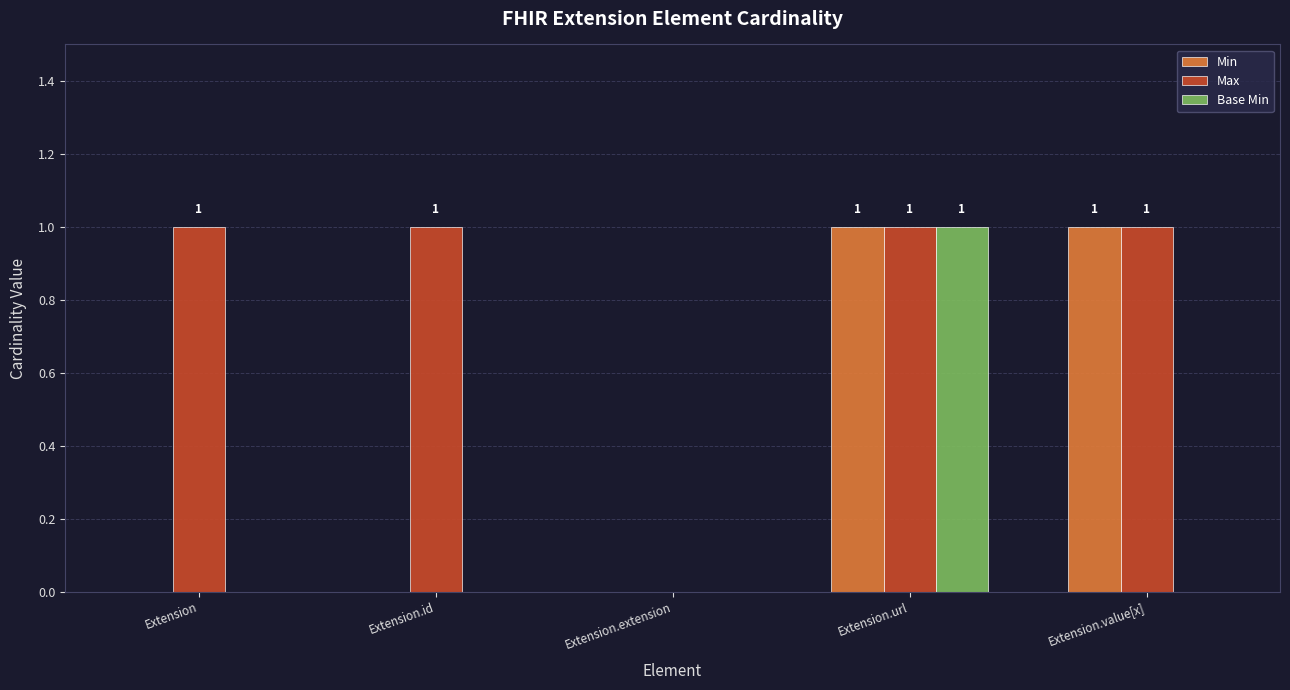

Between Extension.url and Extension.value[x], which series saw the biggest shift?

Base Min